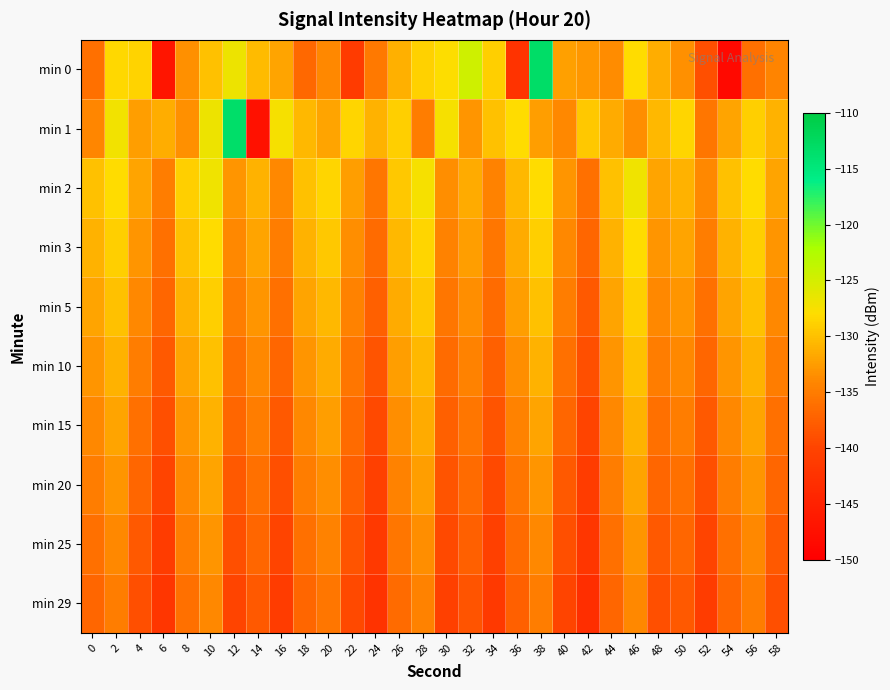

Reading left to right, transcribe all the data shown in this chart.

min 0: 0=-136.0	2=-128.3	4=-128.7	6=-146.8	8=-133.4	10=-129.9	12=-126.8	14=-130.4	16=-131.9	18=-136.9	20=-134.0	22=-141.1	24=-135.3	26=-131.1	28=-128.9	30=-127.9	32=-124.6	34=-129.0	36=-142.5	38=-113.2	40=-132.3	42=-133.0	44=-133.6	46=-128.1	48=-131.3	50=-133.4	52=-138.9	54=-148.5	56=-135.9	58=-134.4
min 1: 0=-134.2	2=-127.1	4=-132.5	6=-131.3	8=-133.3	10=-126.8	12=-113.3	14=-147.4	16=-127.4	18=-130.5	20=-132.0	22=-128.5	24=-131.0	26=-129.0	28=-135.0	30=-127.5	32=-133.0	34=-130.0	36=-128.0	38=-132.5	40=-134.0	42=-129.5	44=-131.5	46=-133.5	48=-130.5	50=-128.5	52=-135.5	54=-132.0	56=-129.0	58=-131.0
min 2: 0=-130.0	2=-128.0	4=-132.0	6=-135.0	8=-129.0	10=-127.0	12=-133.0	14=-131.0	16=-134.0	18=-130.0	20=-128.5	22=-132.5	24=-135.5	26=-129.5	28=-127.5	30=-133.5	32=-131.5	34=-134.5	36=-130.5	38=-128.0	40=-133.0	42=-136.0	44=-130.0	46=-127.0	48=-132.0	50=-131.0	52=-134.0	54=-130.0	56=-128.0	58=-132.0
min 3: 0=-131.0	2=-129.0	4=-133.0	6=-136.0	8=-130.0	10=-128.0	12=-134.0	14=-132.0	16=-135.0	18=-131.0	20=-129.5	22=-133.5	24=-136.5	26=-130.5	28=-128.5	30=-134.5	32=-132.5	34=-135.5	36=-131.5	38=-129.0	40=-134.0	42=-137.0	44=-131.0	46=-128.0	48=-133.0	50=-132.0	52=-135.0	54=-131.0	56=-129.0	58=-133.0
min 5: 0=-132.0	2=-130.0	4=-134.0	6=-137.0	8=-131.0	10=-129.0	12=-135.0	14=-133.0	16=-136.0	18=-132.0	20=-130.5	22=-134.5	24=-137.5	26=-131.5	28=-129.5	30=-135.5	32=-133.5	34=-136.5	36=-132.5	38=-130.0	40=-135.0	42=-138.0	44=-132.0	46=-129.0	48=-134.0	50=-133.0	52=-136.0	54=-132.0	56=-130.0	58=-134.0
min 10: 0=-133.0	2=-131.0	4=-135.0	6=-138.0	8=-132.0	10=-130.0	12=-136.0	14=-134.0	16=-137.0	18=-133.0	20=-131.5	22=-135.5	24=-138.5	26=-132.5	28=-130.5	30=-136.5	32=-134.5	34=-137.5	36=-133.5	38=-131.0	40=-136.0	42=-139.0	44=-133.0	46=-130.0	48=-135.0	50=-134.0	52=-137.0	54=-133.0	56=-131.0	58=-135.0
min 15: 0=-134.0	2=-132.0	4=-136.0	6=-139.0	8=-133.0	10=-131.0	12=-137.0	14=-135.0	16=-138.0	18=-134.0	20=-132.5	22=-136.5	24=-139.5	26=-133.5	28=-131.5	30=-137.5	32=-135.5	34=-138.5	36=-134.5	38=-132.0	40=-137.0	42=-140.0	44=-134.0	46=-131.0	48=-136.0	50=-135.0	52=-138.0	54=-134.0	56=-132.0	58=-136.0
min 20: 0=-135.0	2=-133.0	4=-137.0	6=-140.0	8=-134.0	10=-132.0	12=-138.0	14=-136.0	16=-139.0	18=-135.0	20=-133.5	22=-137.5	24=-140.5	26=-134.5	28=-132.5	30=-138.5	32=-136.5	34=-139.5	36=-135.5	38=-133.0	40=-138.0	42=-141.0	44=-135.0	46=-132.0	48=-137.0	50=-136.0	52=-139.0	54=-135.0	56=-133.0	58=-137.0
min 25: 0=-136.0	2=-134.0	4=-138.0	6=-141.0	8=-135.0	10=-133.0	12=-139.0	14=-137.0	16=-140.0	18=-136.0	20=-134.5	22=-138.5	24=-141.5	26=-135.5	28=-133.5	30=-139.5	32=-137.5	34=-140.5	36=-136.5	38=-134.0	40=-139.0	42=-142.0	44=-136.0	46=-133.0	48=-138.0	50=-137.0	52=-140.0	54=-136.0	56=-134.0	58=-138.0
min 29: 0=-137.0	2=-135.0	4=-139.0	6=-142.0	8=-136.0	10=-134.0	12=-140.0	14=-138.0	16=-141.0	18=-137.0	20=-135.5	22=-139.5	24=-142.5	26=-136.5	28=-134.5	30=-140.5	32=-138.5	34=-141.5	36=-137.5	38=-135.0	40=-140.0	42=-143.0	44=-137.0	46=-134.0	48=-139.0	50=-138.0	52=-141.0	54=-137.0	56=-135.0	58=-139.0